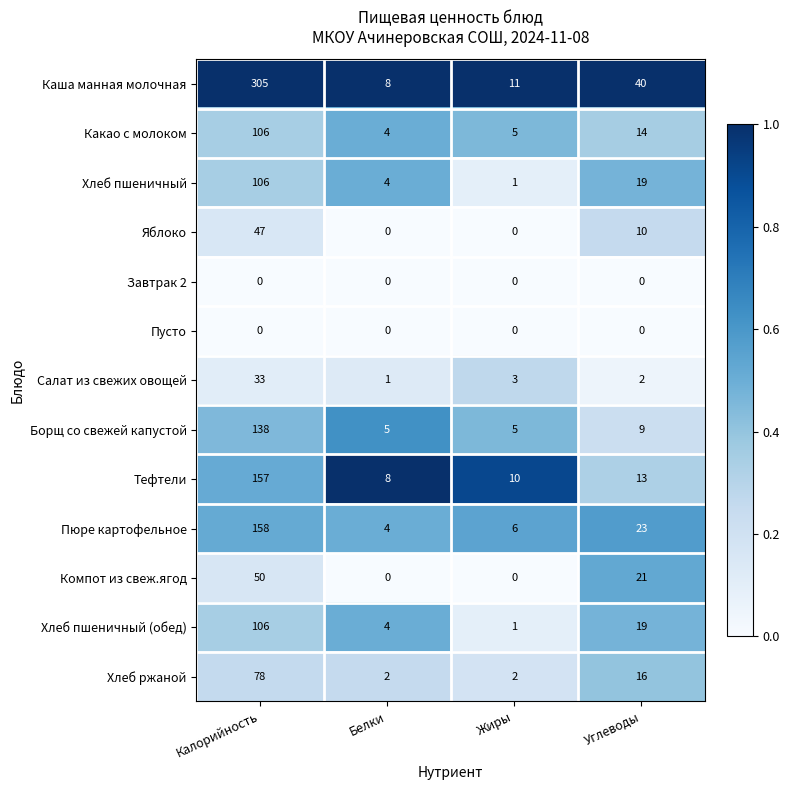

Read the Борщ со свежей капустой value at Белки.

5